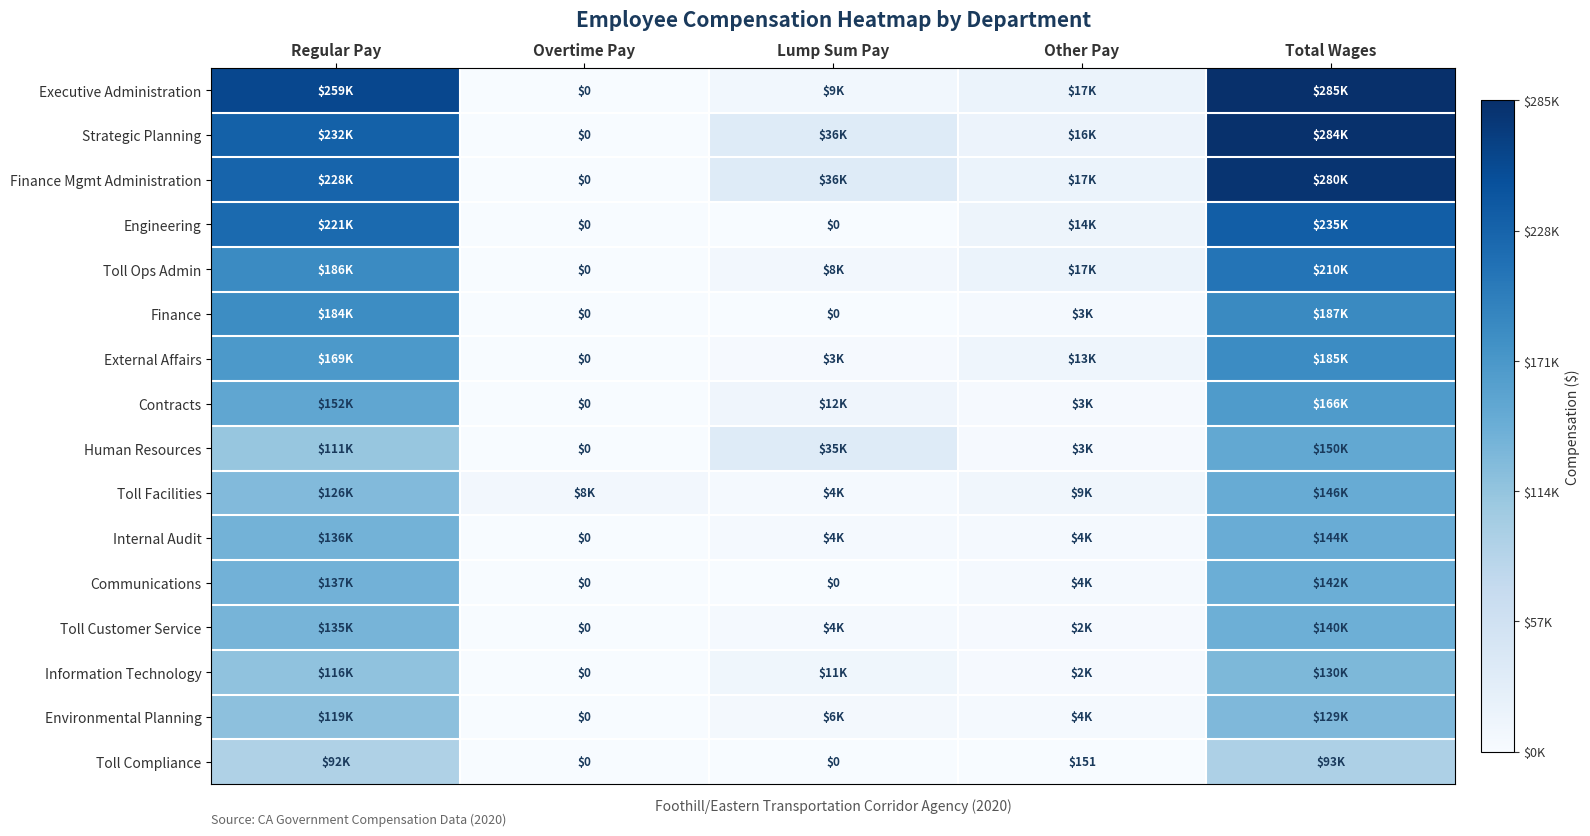

Is the value of Toll Facilities at Lump Sum Pay greater than the value of Executive Administration at Regular Pay?

No